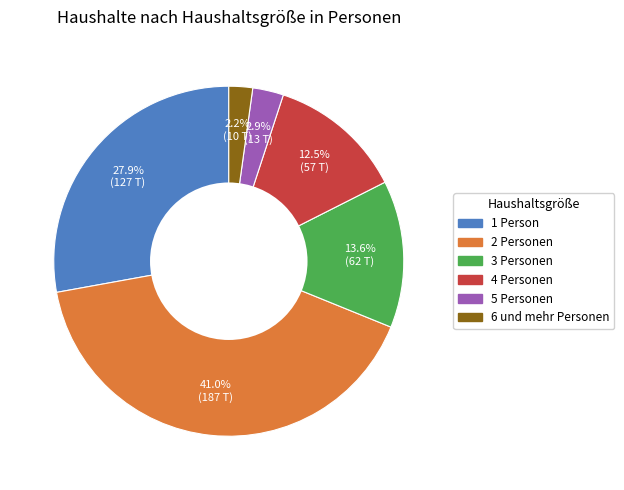

To the nearest percent, what is the difference between the 5 Personen and 6 und mehr Personen slice percentages?

1%